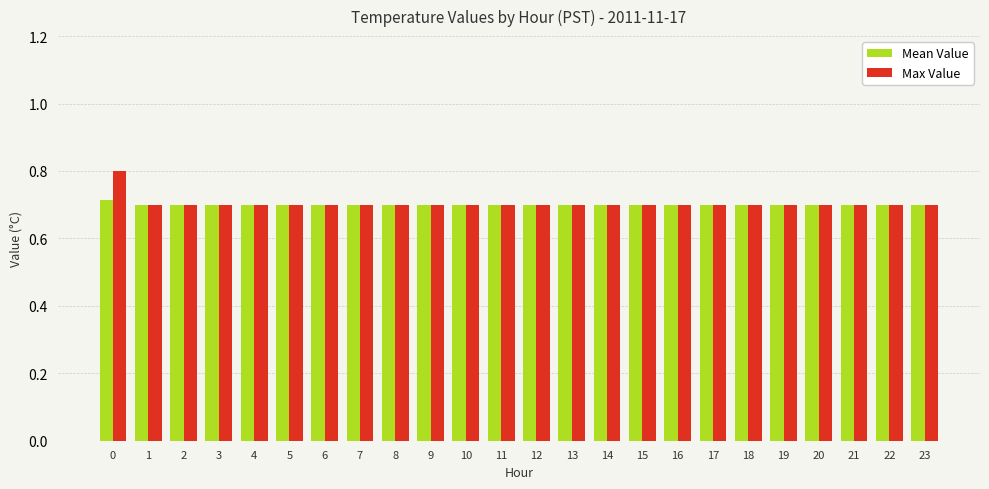

What are all the series names shown in the legend?

Mean Value, Max Value